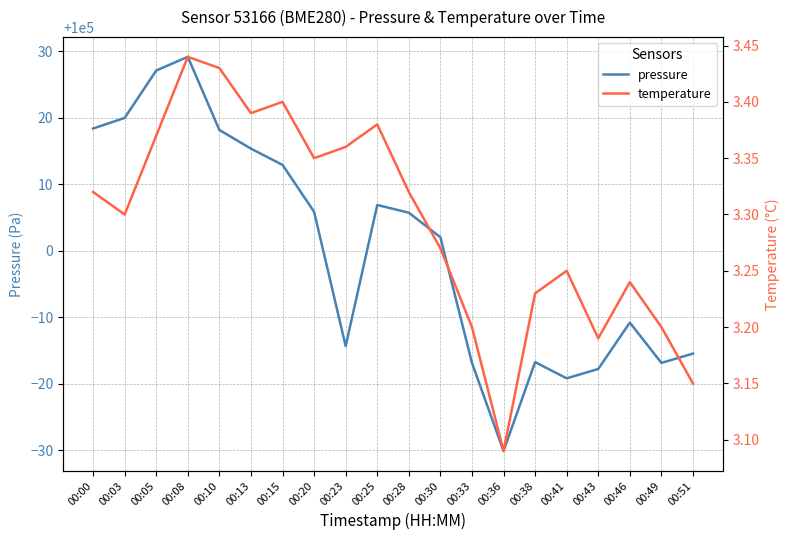

What is the maximum value for pressure?

100029.2